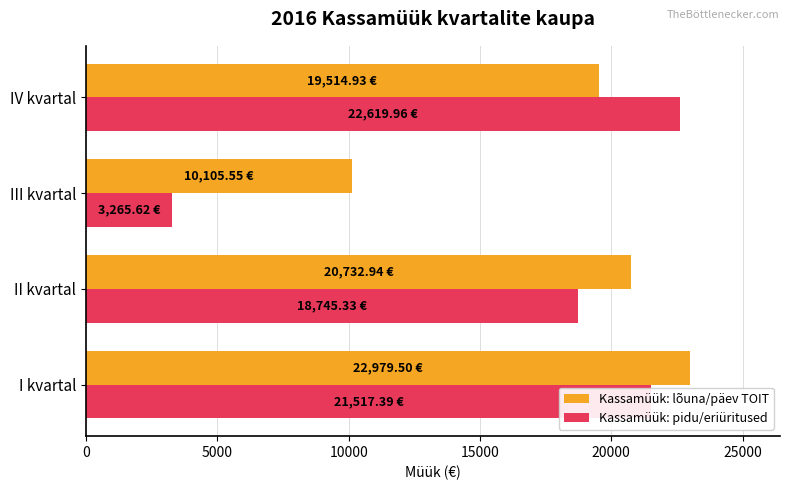

Which series has the widest spread of values?

Kassamüük: pidu/eriüritused